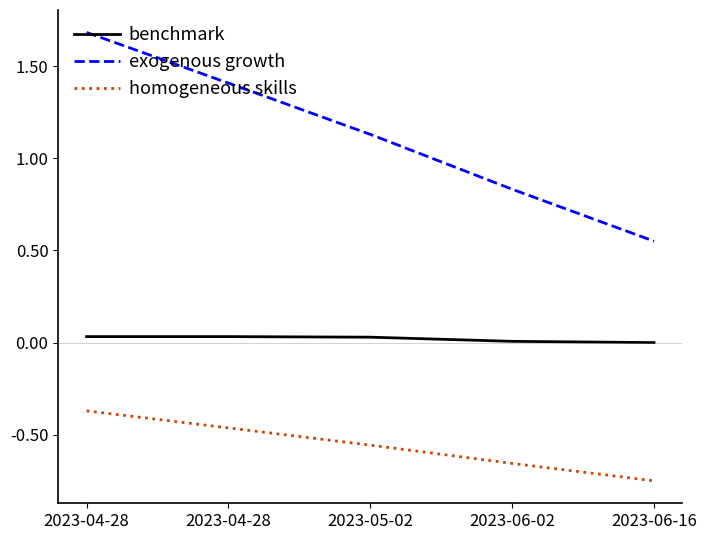

At how many categories does at least one series exceed 0?

5